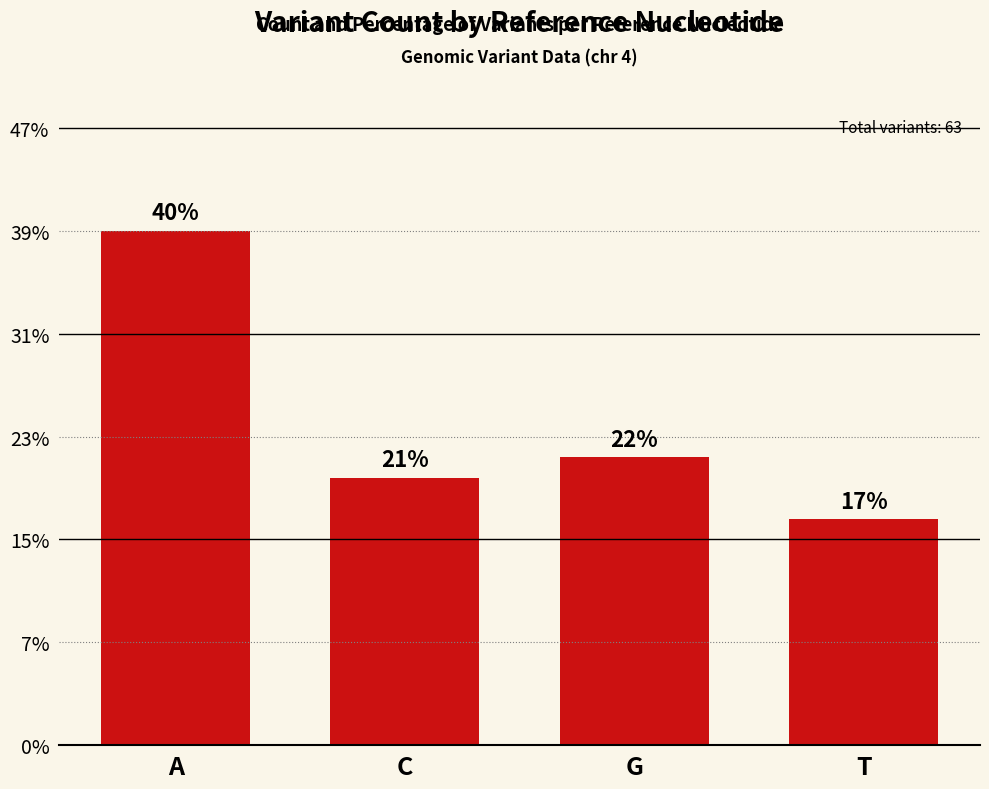

At which label does the data first exceed 14?

A